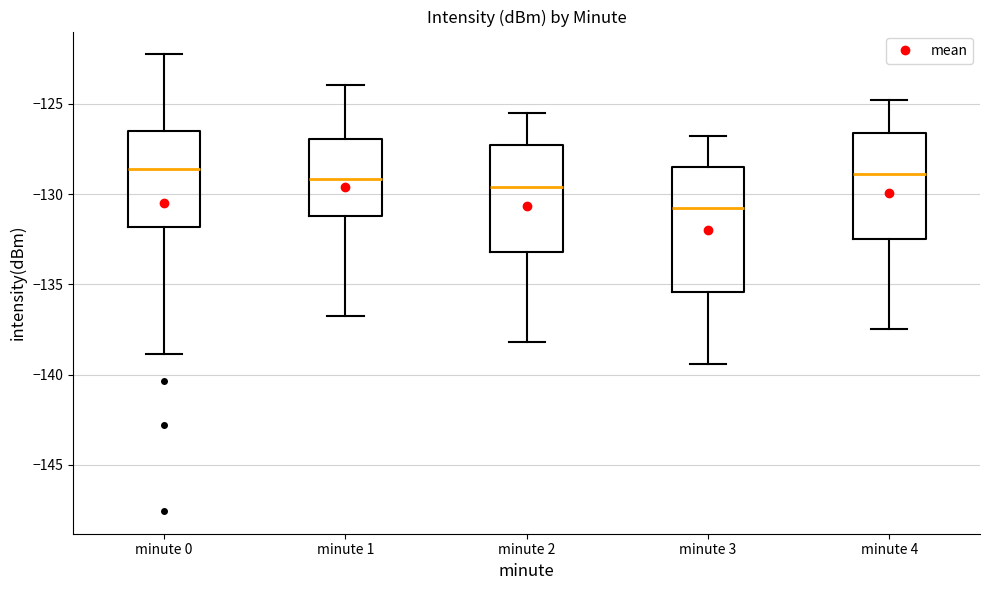

Where does the lower whisker of the box for minute 4 end on the y-axis? The values are not printed on the chart, so give them approximately, as read against the axis.

-137.5